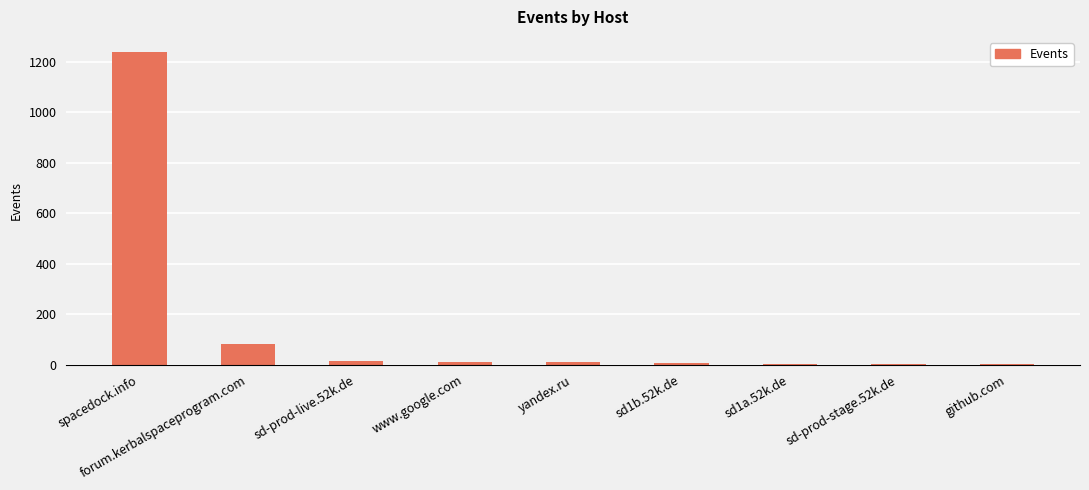

What is the sum of the values at forum.kerbalspaceprogram.com and yandex.ru?

94